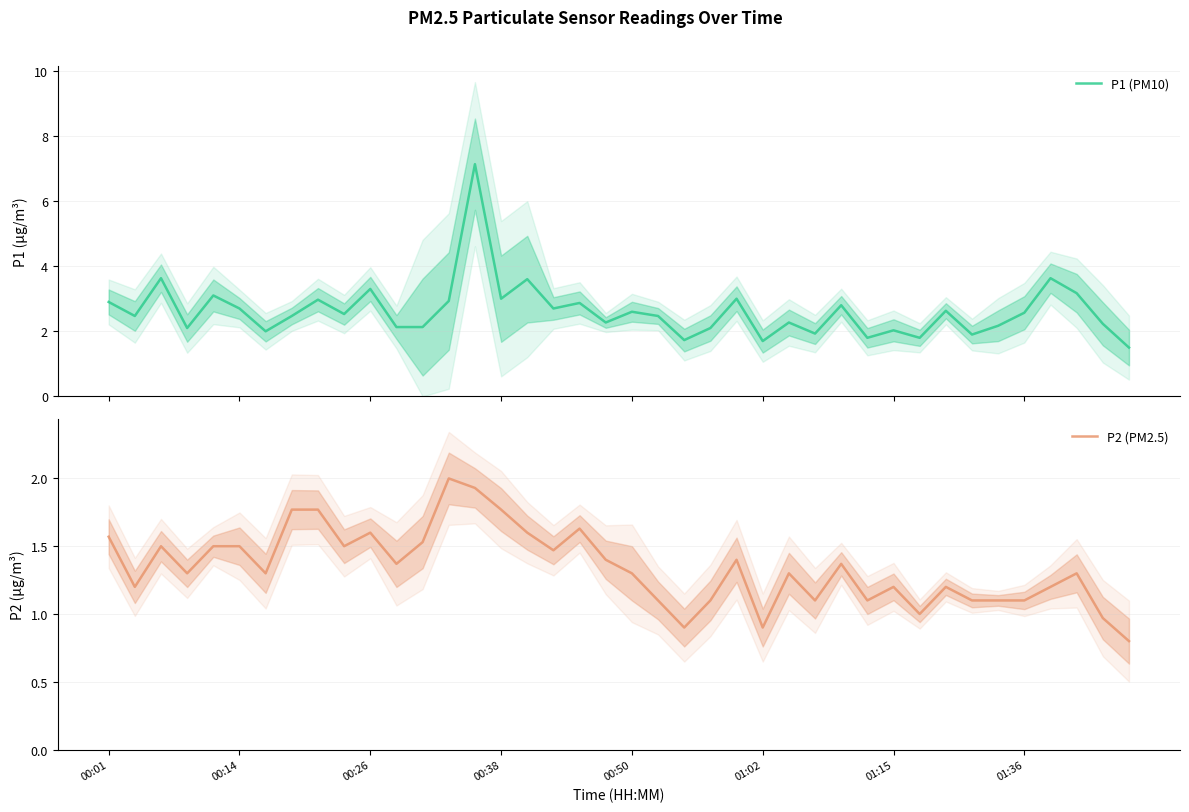

What is the lowest value of the P2 (PM2.5) series?

0.8